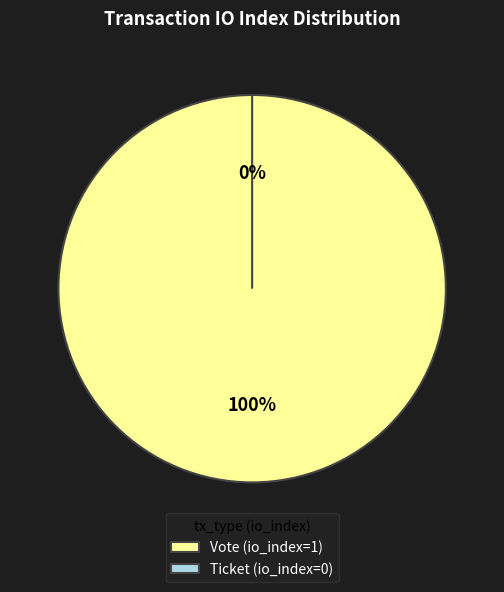

Is there a majority slice in this chart?

Yes